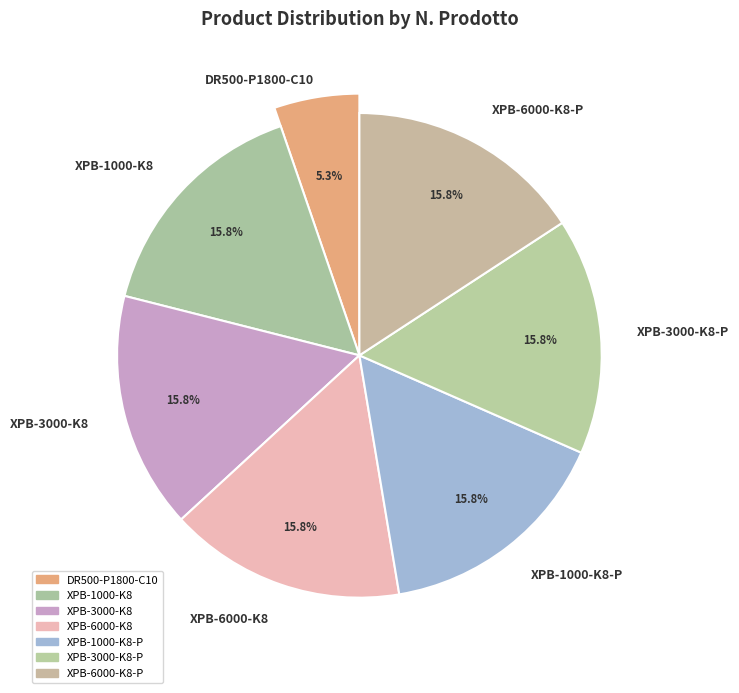

Which category has the smallest portion of the pie?

DR500-P1800-C10